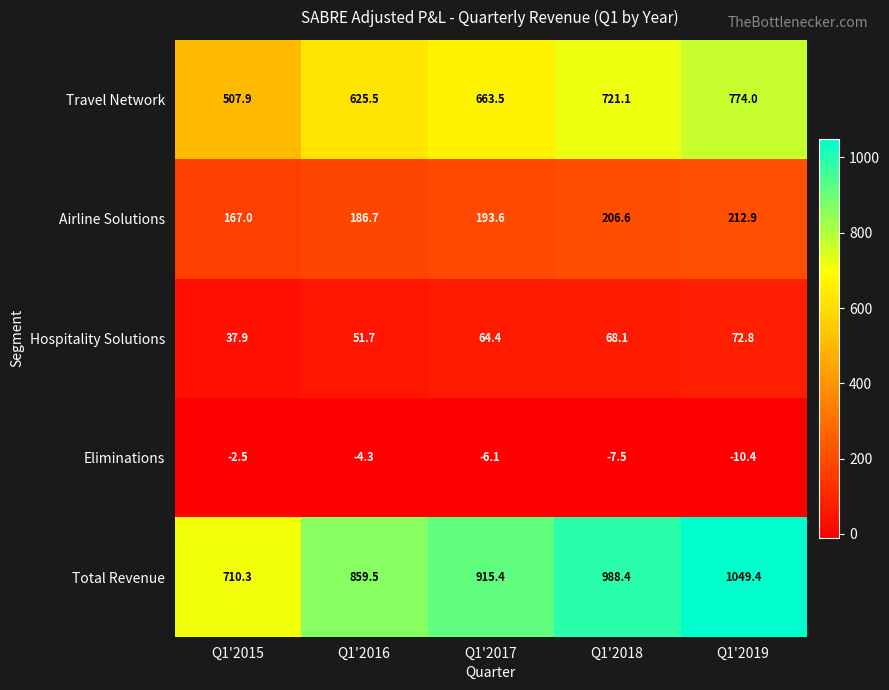

What is the difference between the second highest and minimum values in the Travel Network series?

213.2